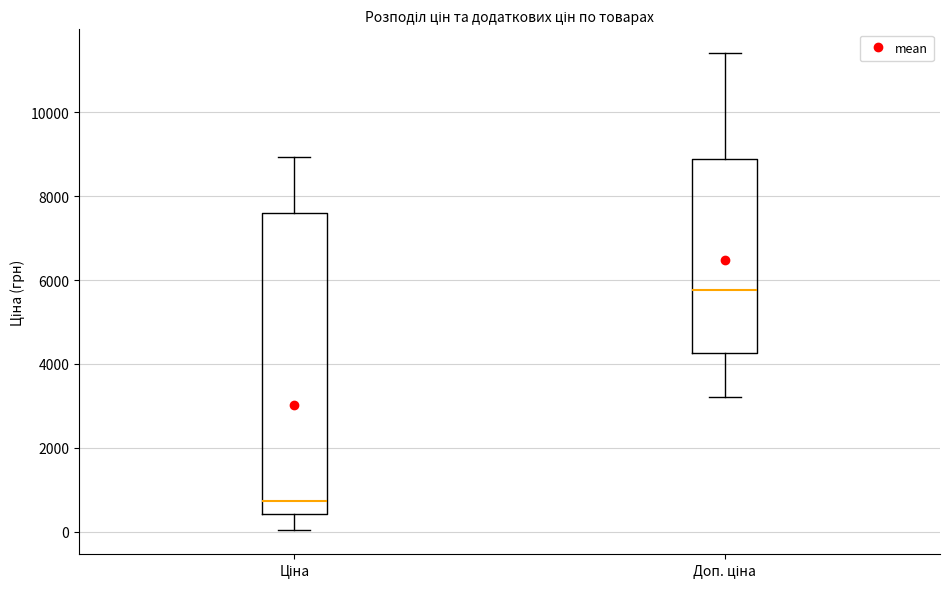

Reading left to right, transcribe this box plot: for each box, give where its median line is, the range the box spans, and where its two whiskers end, as read against the y-axis. The values are not printed on the chart, so give them approximately, as read against the axis.

Ціна: median 800, box 400 to 7600, whiskers 0 to 9000
Доп. ціна: median 5800, box 4200 to 8800, whiskers 3200 to 11400